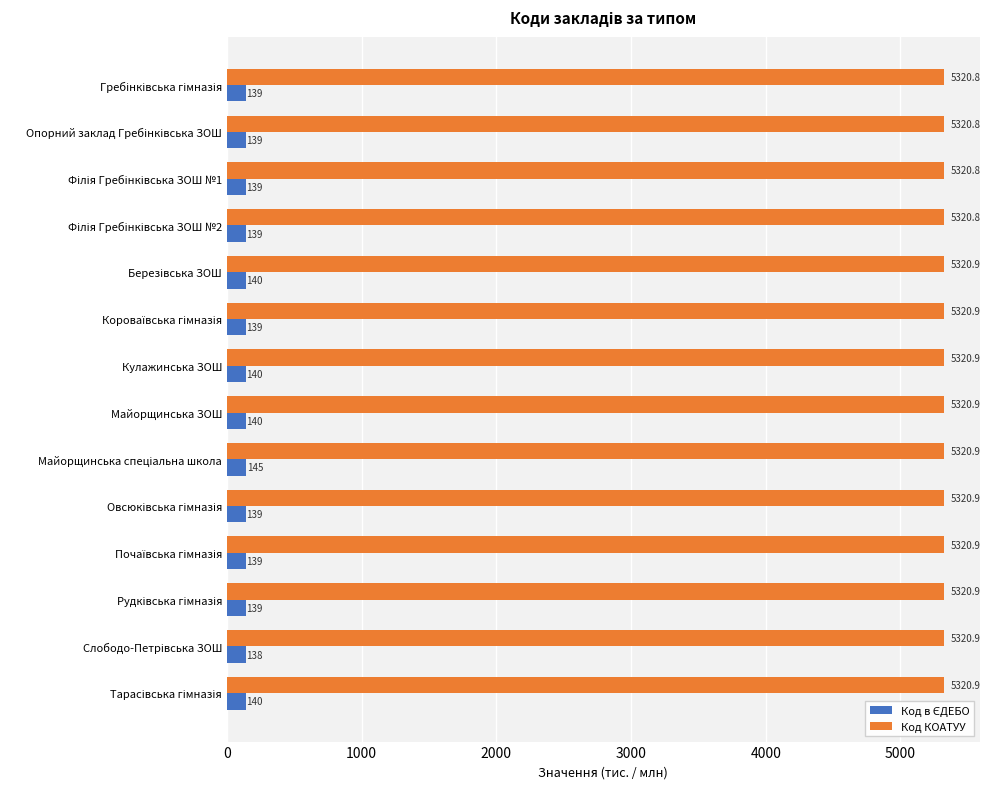

True or false: Код КОАТУУ has a value of 5320.9 at Кулажинська ЗОШ.

True